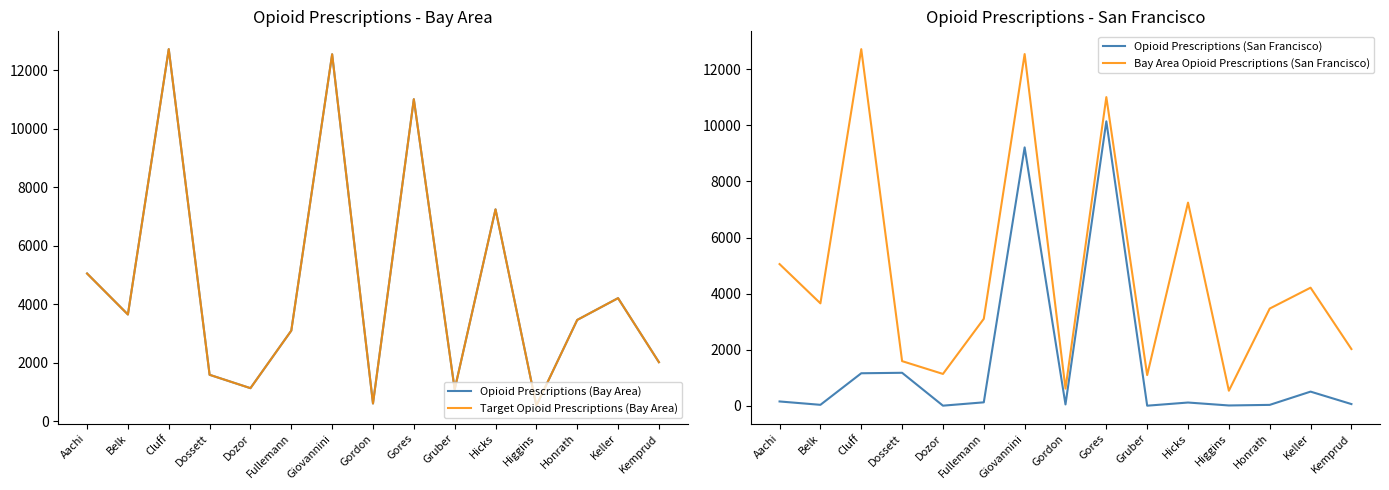

What is the difference between the maximum and minimum values in the Bay Area Opioid Prescriptions (San Francisco) series?

12186